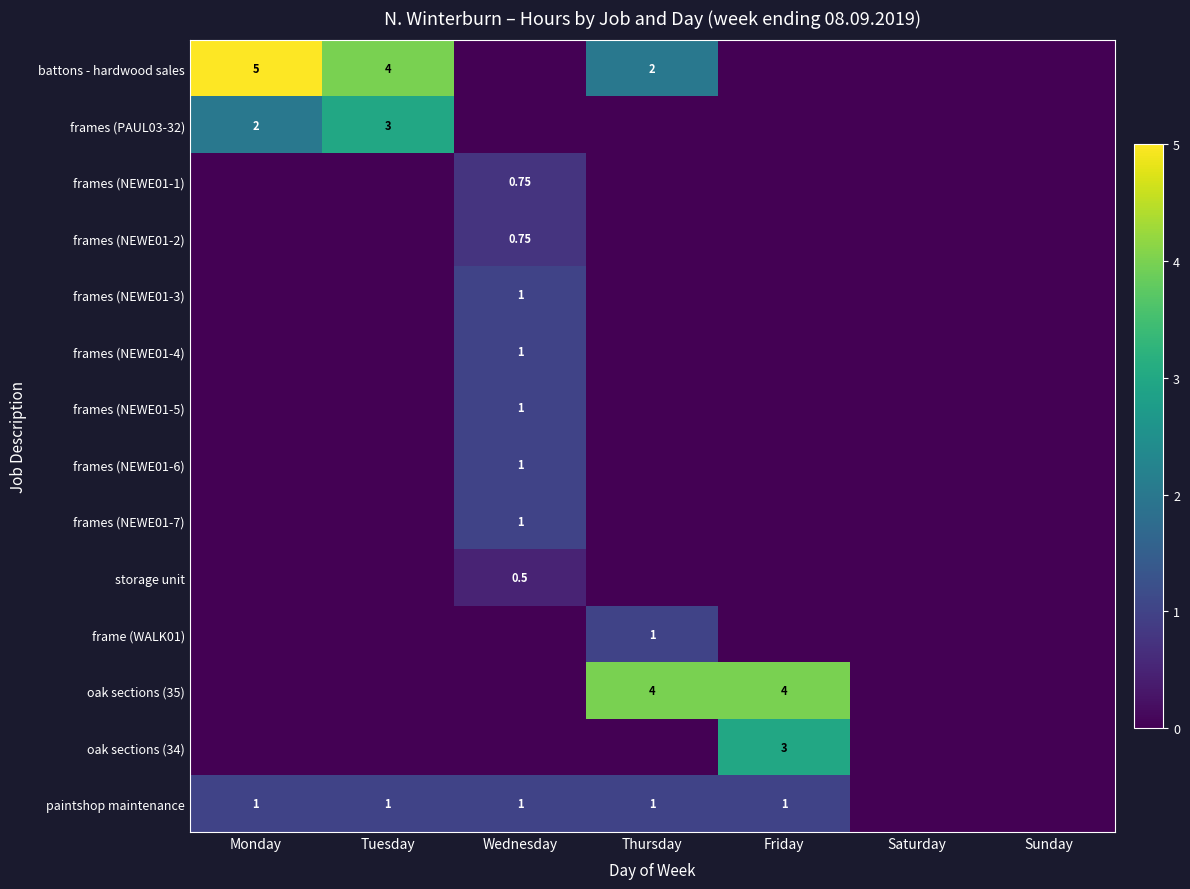

The frames (NEWE01-7) series shows -0.7 at Tuesday. True or false?

False